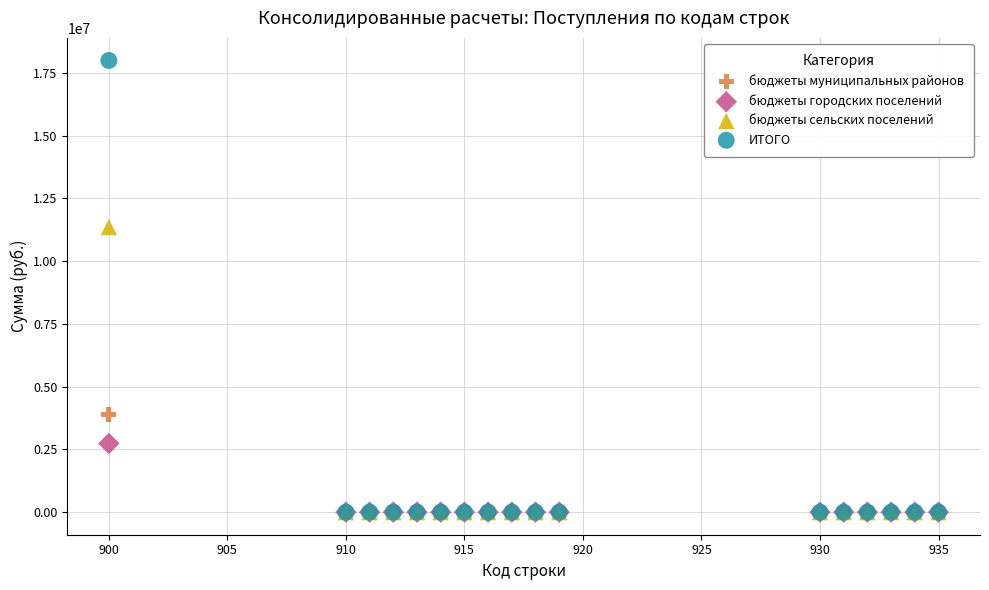

Across all series, what Y value is closest to 8995630?

11355157.1